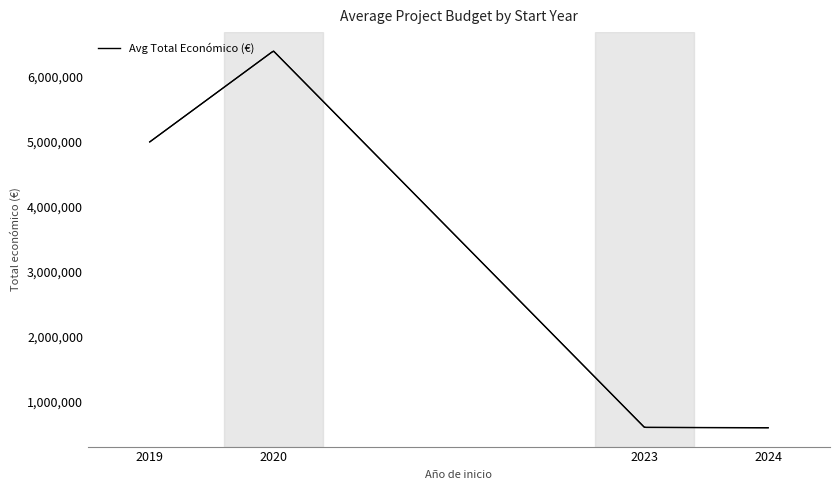

Count the number of categories in the chart.

4